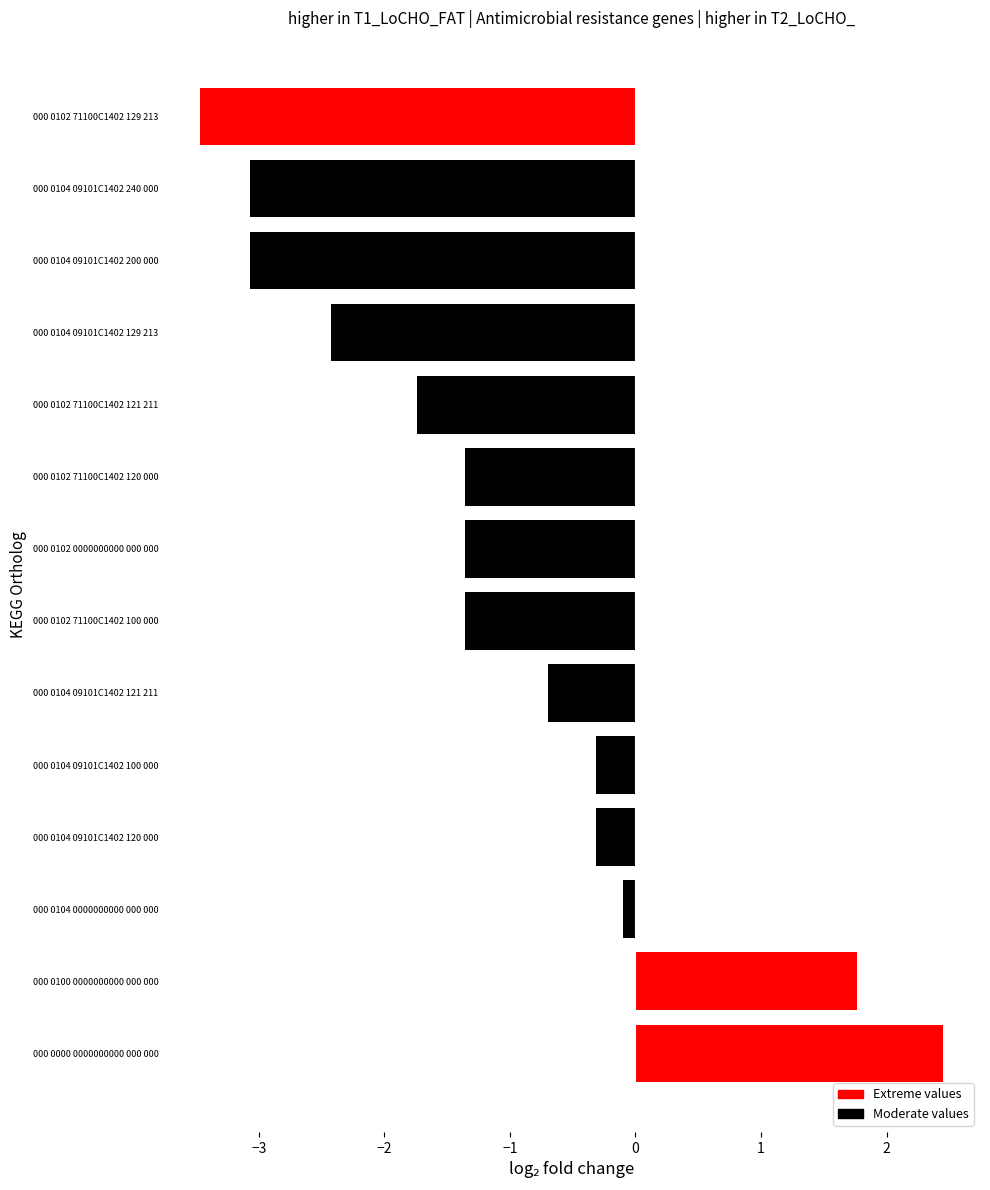

True or false: the data shows 2.4 at 000 0000 0000000000 000 000.

True